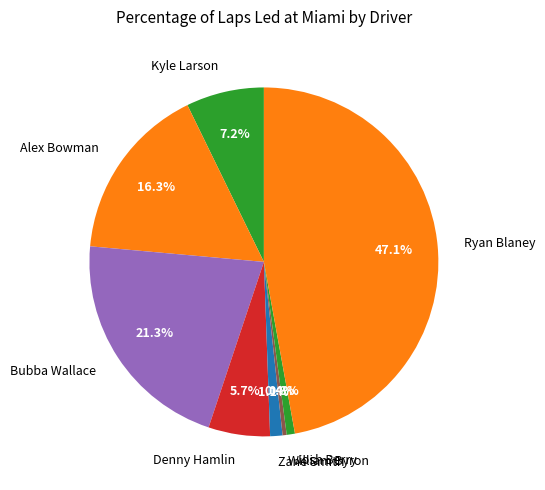

Between Josh Berry and Denny Hamlin, which is larger?

Denny Hamlin